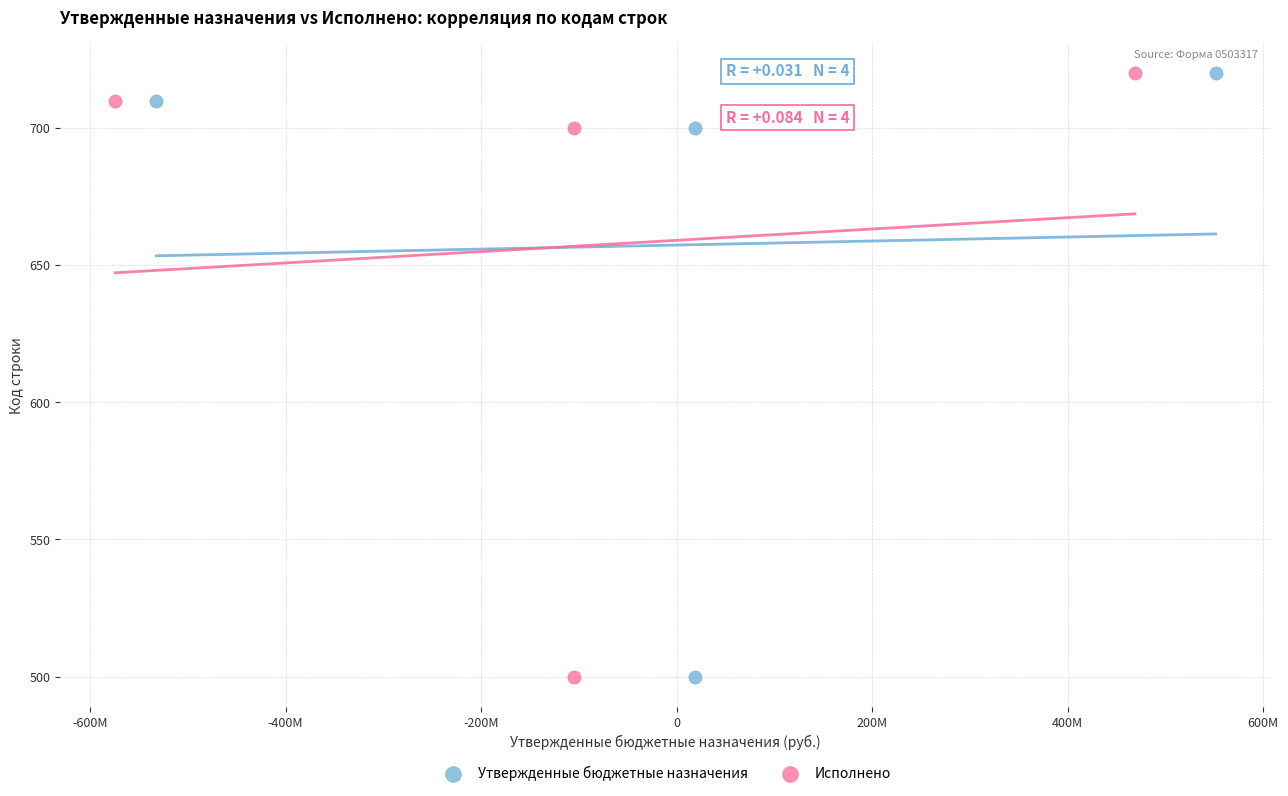

What are all the series names shown in the legend?

Утвержденные бюджетные назначения, Исполнено